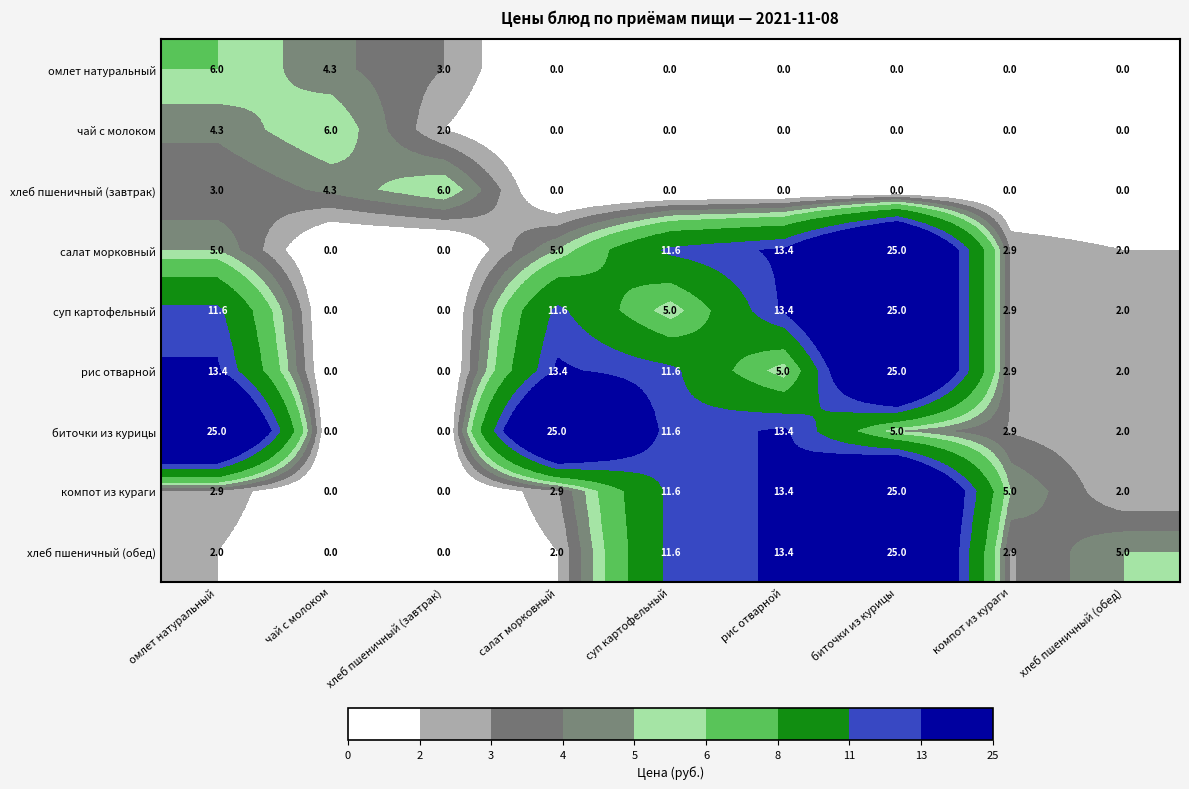

What is the highest value of the биточки из курицы series?

25.0